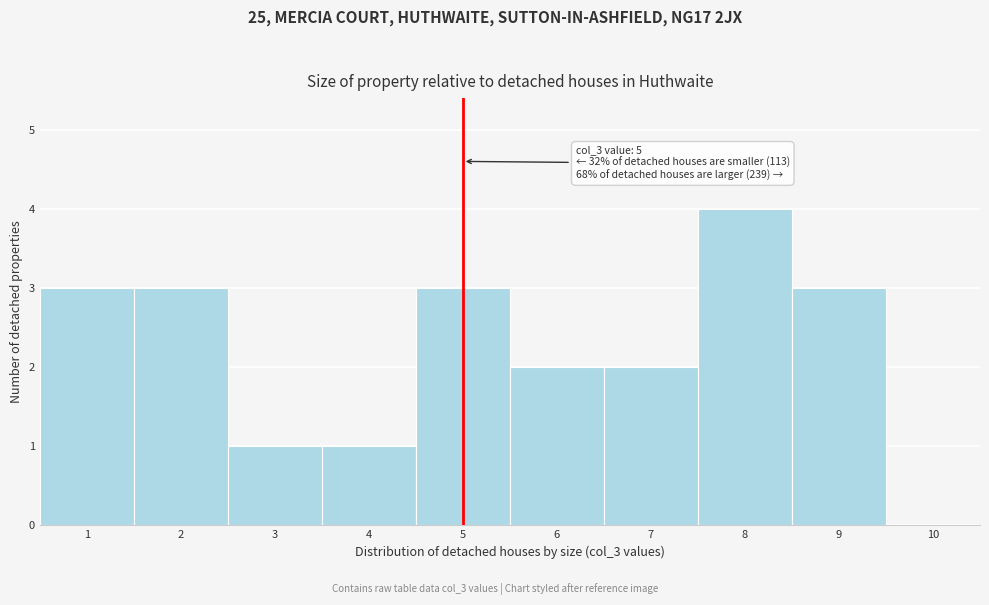

Over which range of the x-axis is the bar tallest?

7.5 to 8.5